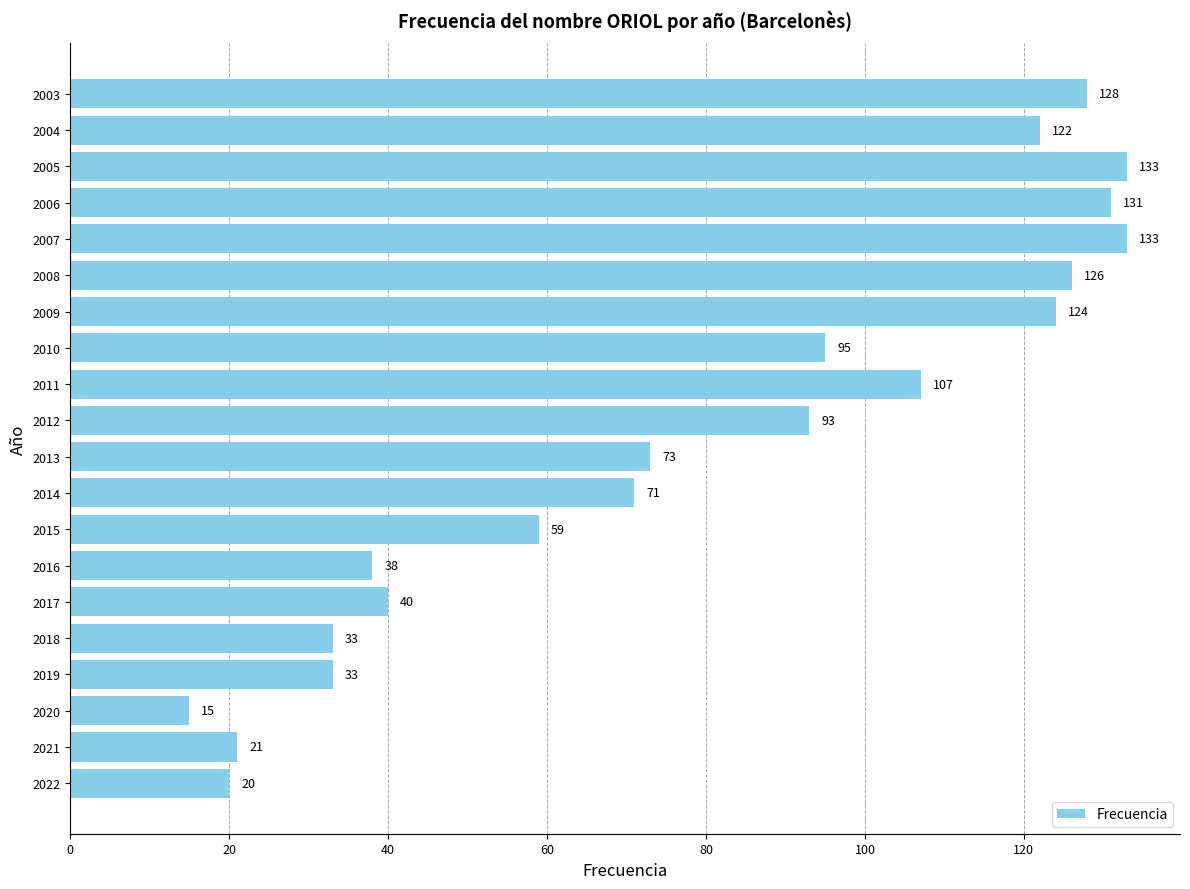

What is the difference between the second highest and minimum values?

118